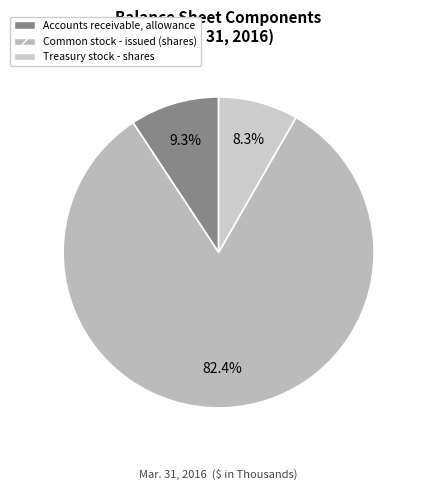

Count the number of slices in the pie.

3